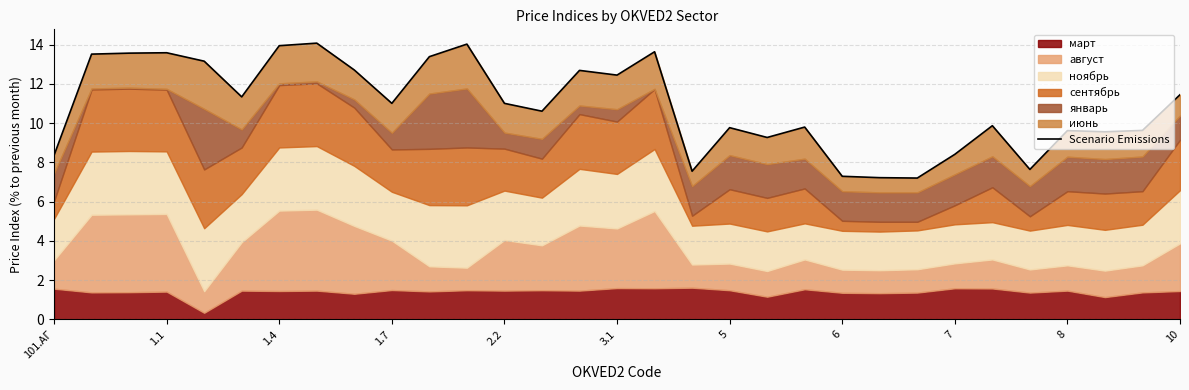

Rank the categories by value from highest to lowest.

6, 11, 5, 16, 1.7, 1.4, 1.1, 10, 2.2, 7, 14, 15, 30, 3.1, 8, 12, 13, 25, 20, 18, 29, 27, 28, 19, 24, 101.АГ, 26, 17, 21, 22, 23